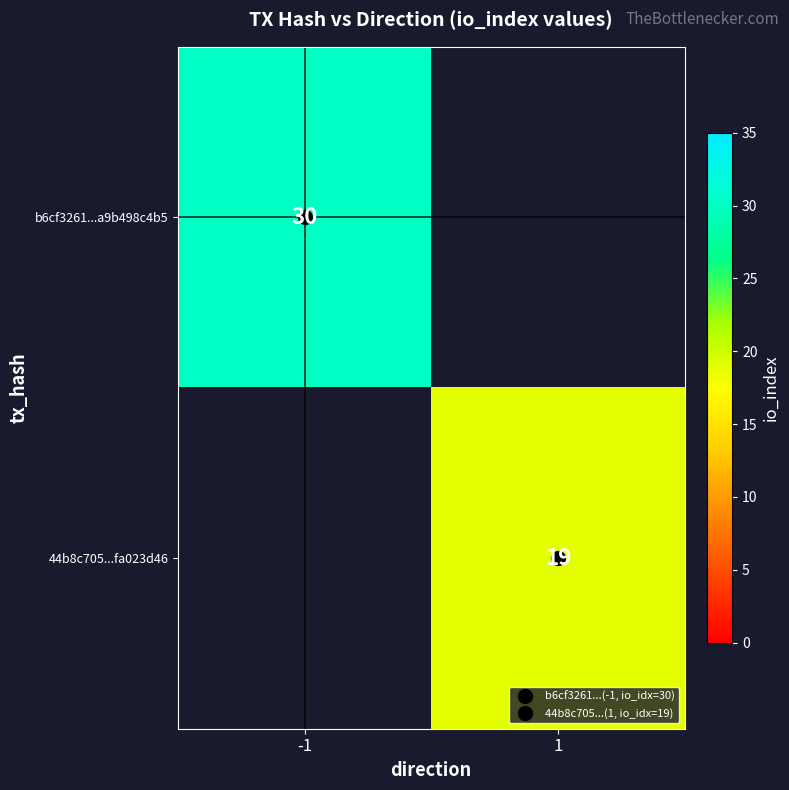

Rank the categories by b6cf3261...a9b498c4b5 value from highest to lowest.

-1, 1